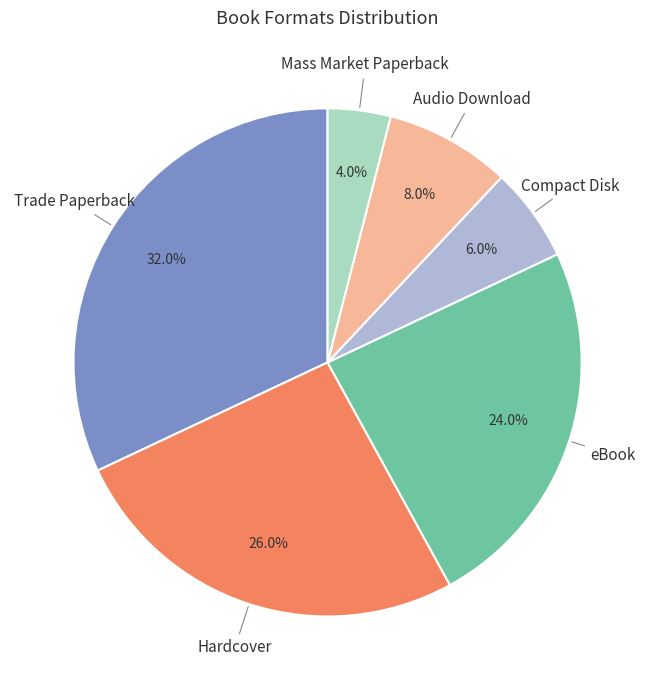

What is the total percentage of Hardcover and Audio Download?

34.0%